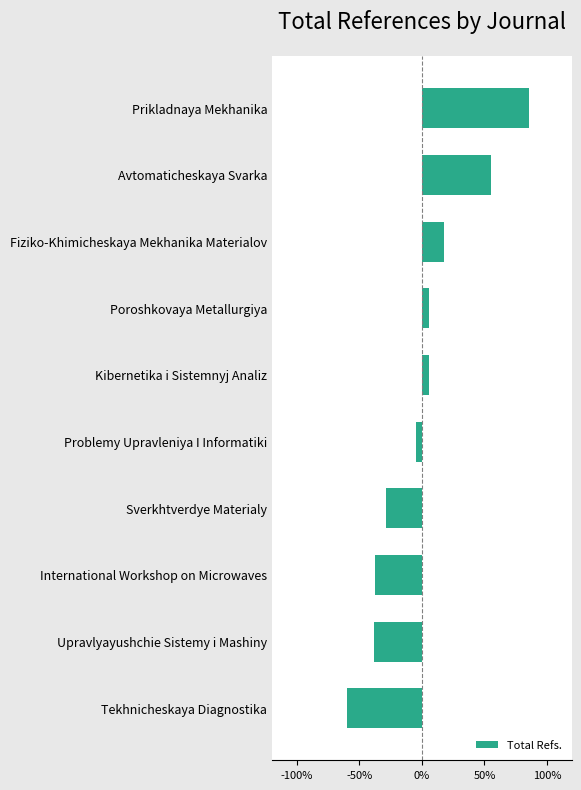

Which label corresponds to the smallest value in the chart?

Tekhnicheskaya Diagnostika